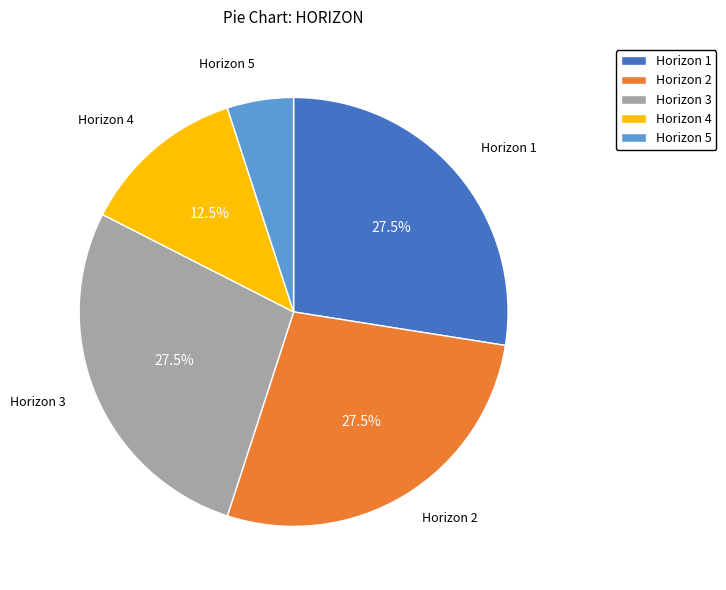

Which category has the smallest portion of the pie?

Horizon 5